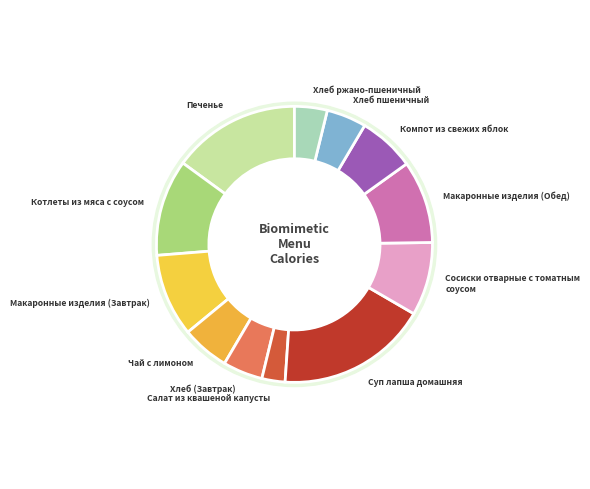

The Хлеб (Завтрак) slice represents 17% of the pie. True or false?

False